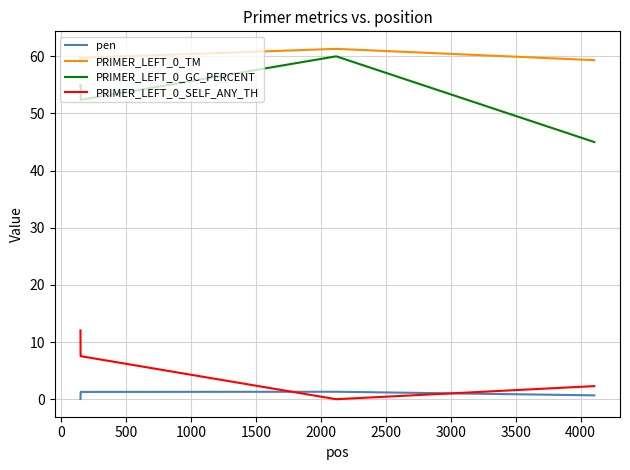

What is the difference between the maximum and minimum values in the PRIMER_LEFT_0_GC_PERCENT series?

15.0